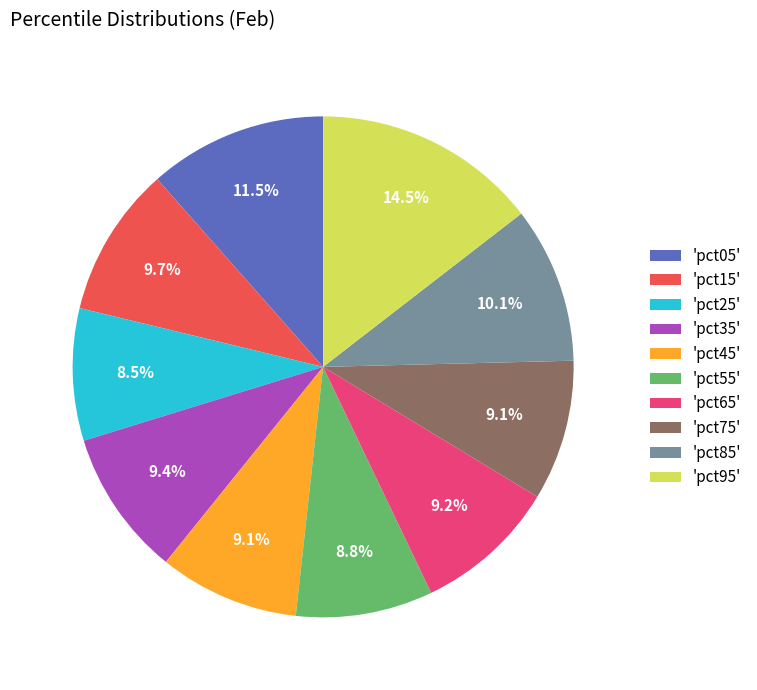

What is the total percentage of 'pct05' and 'pct65'?

20.7%